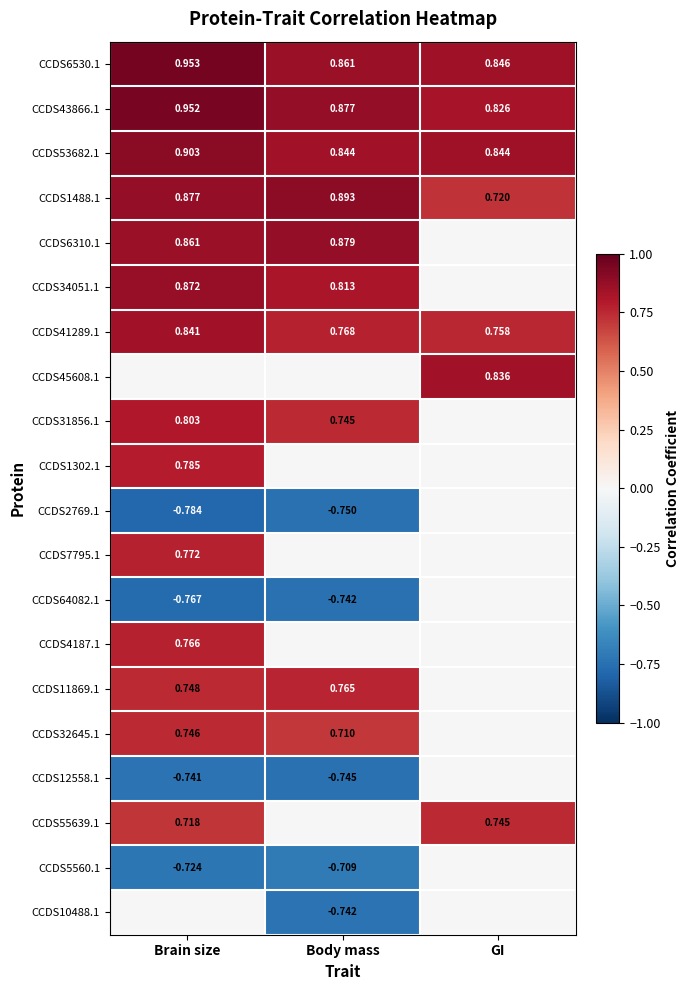

What is the total value across all series at Body mass?

4.5